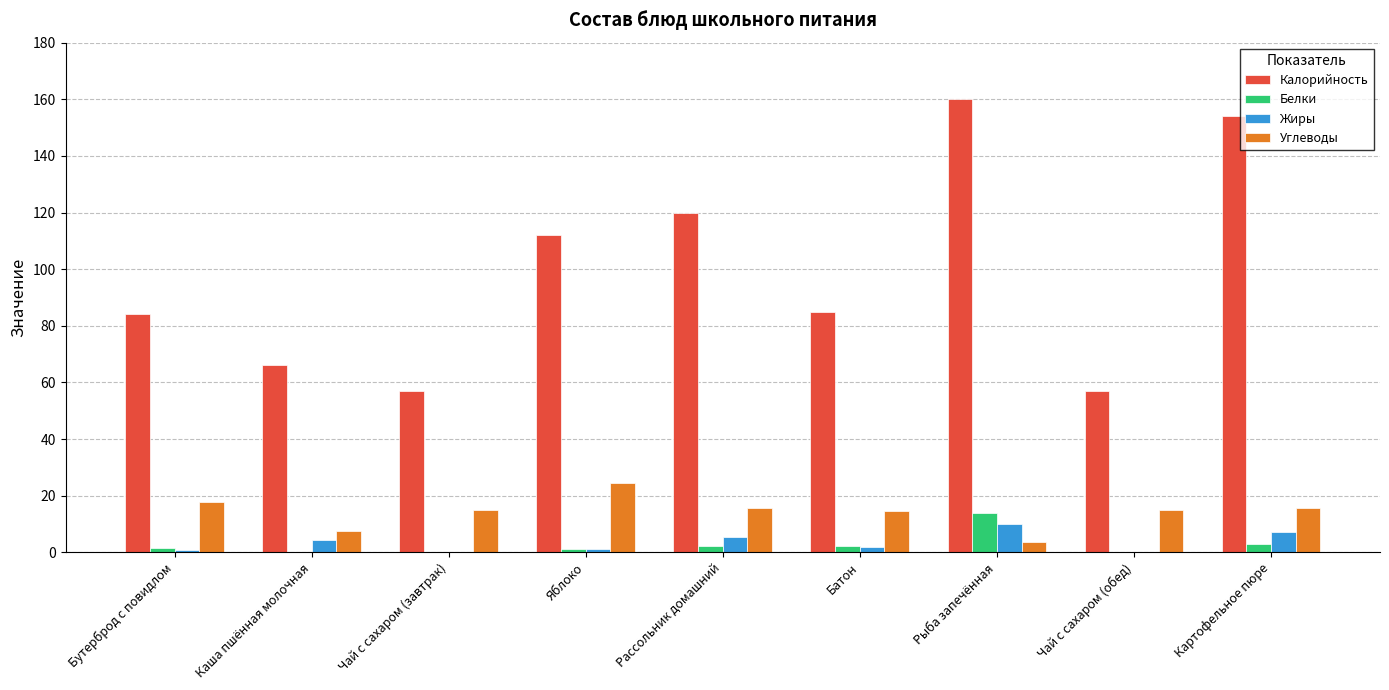

What is the sum of all Белки values?

24.6